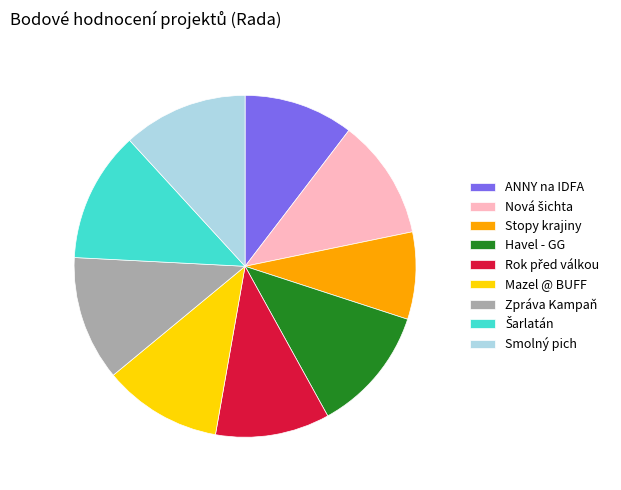

True or false: ANNY na IDFA accounts for 1% of the total.

False